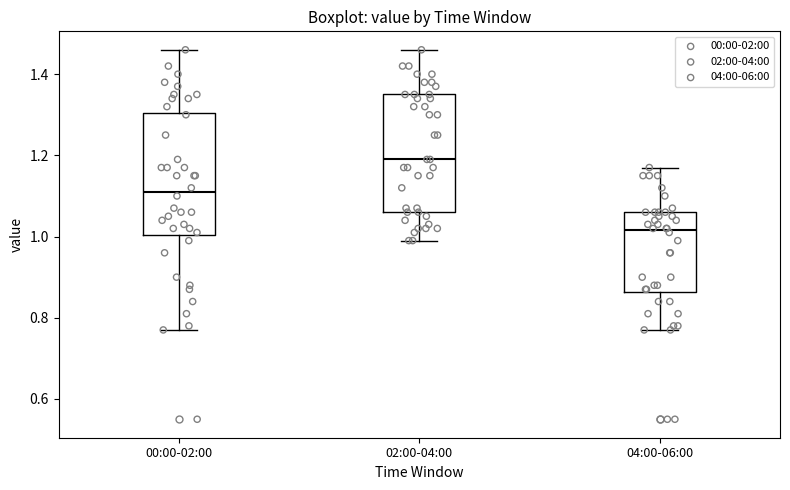

Where does the upper whisker of the box for 00:00-02:00 end on the y-axis? The values are not printed on the chart, so give them approximately, as read against the axis.

1.46